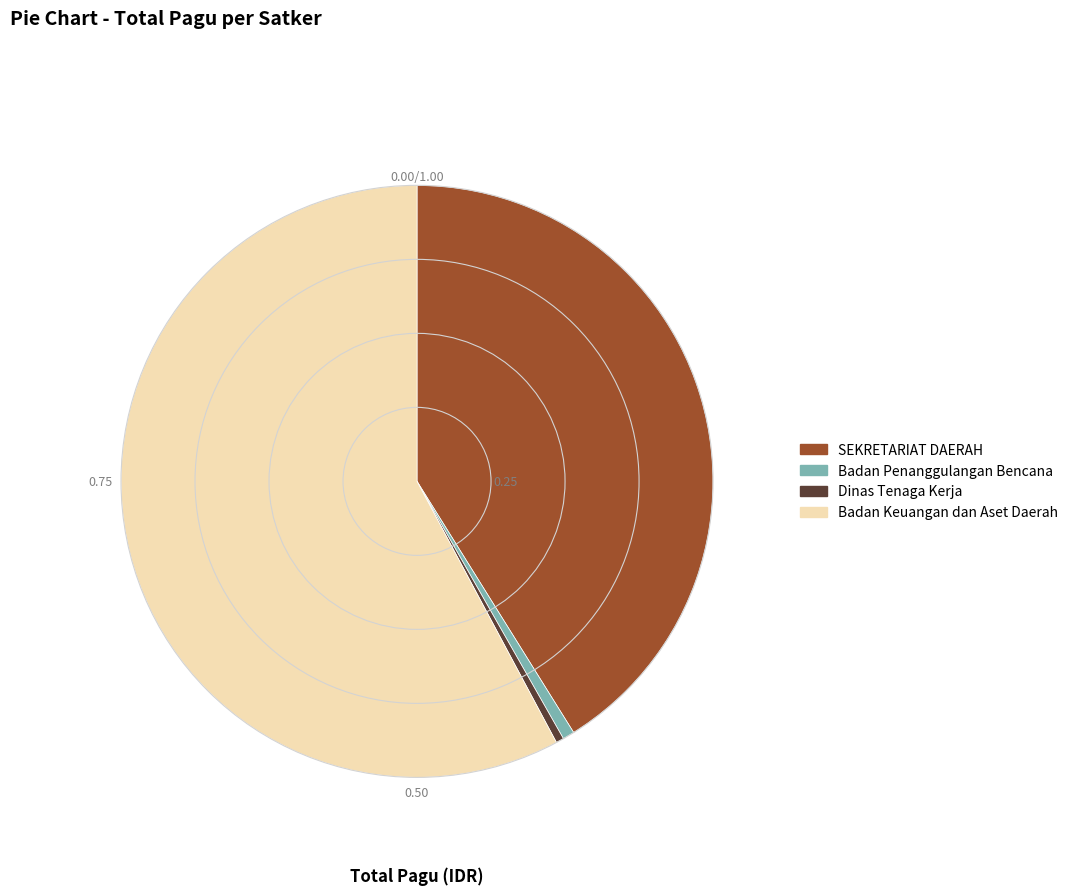

Count the number of slices in the pie.

4